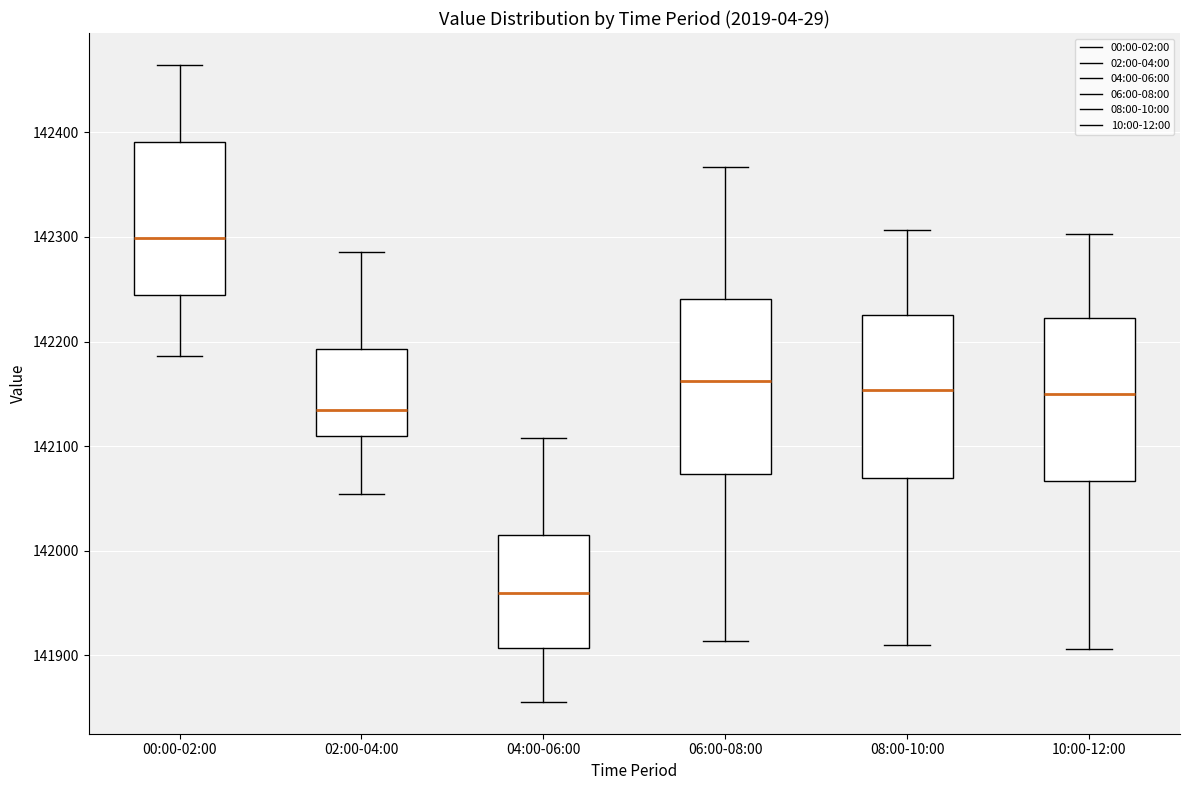

Reading left to right, transcribe this box plot: for each box, give where its median line is, the range the box spans, and where its two whiskers end, as read against the y-axis. The values are not printed on the chart, so give them approximately, as read against the axis.

00:00-02:00: median 142300, box 142240 to 142390, whiskers 142190 to 142460
02:00-04:00: median 142130, box 142110 to 142190, whiskers 142050 to 142290
04:00-06:00: median 141960, box 141910 to 142010, whiskers 141860 to 142110
06:00-08:00: median 142160, box 142070 to 142240, whiskers 141910 to 142370
08:00-10:00: median 142150, box 142070 to 142230, whiskers 141910 to 142310
10:00-12:00: median 142150, box 142070 to 142220, whiskers 141910 to 142300